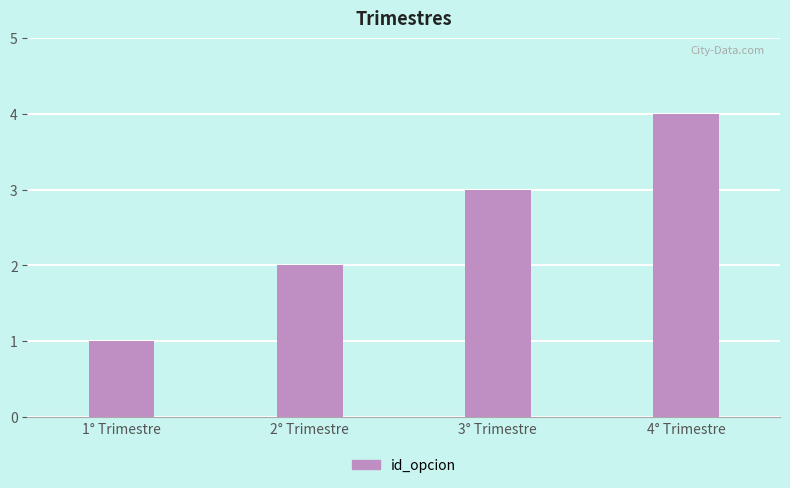

What is the value of the 2nd bar from the left?

2